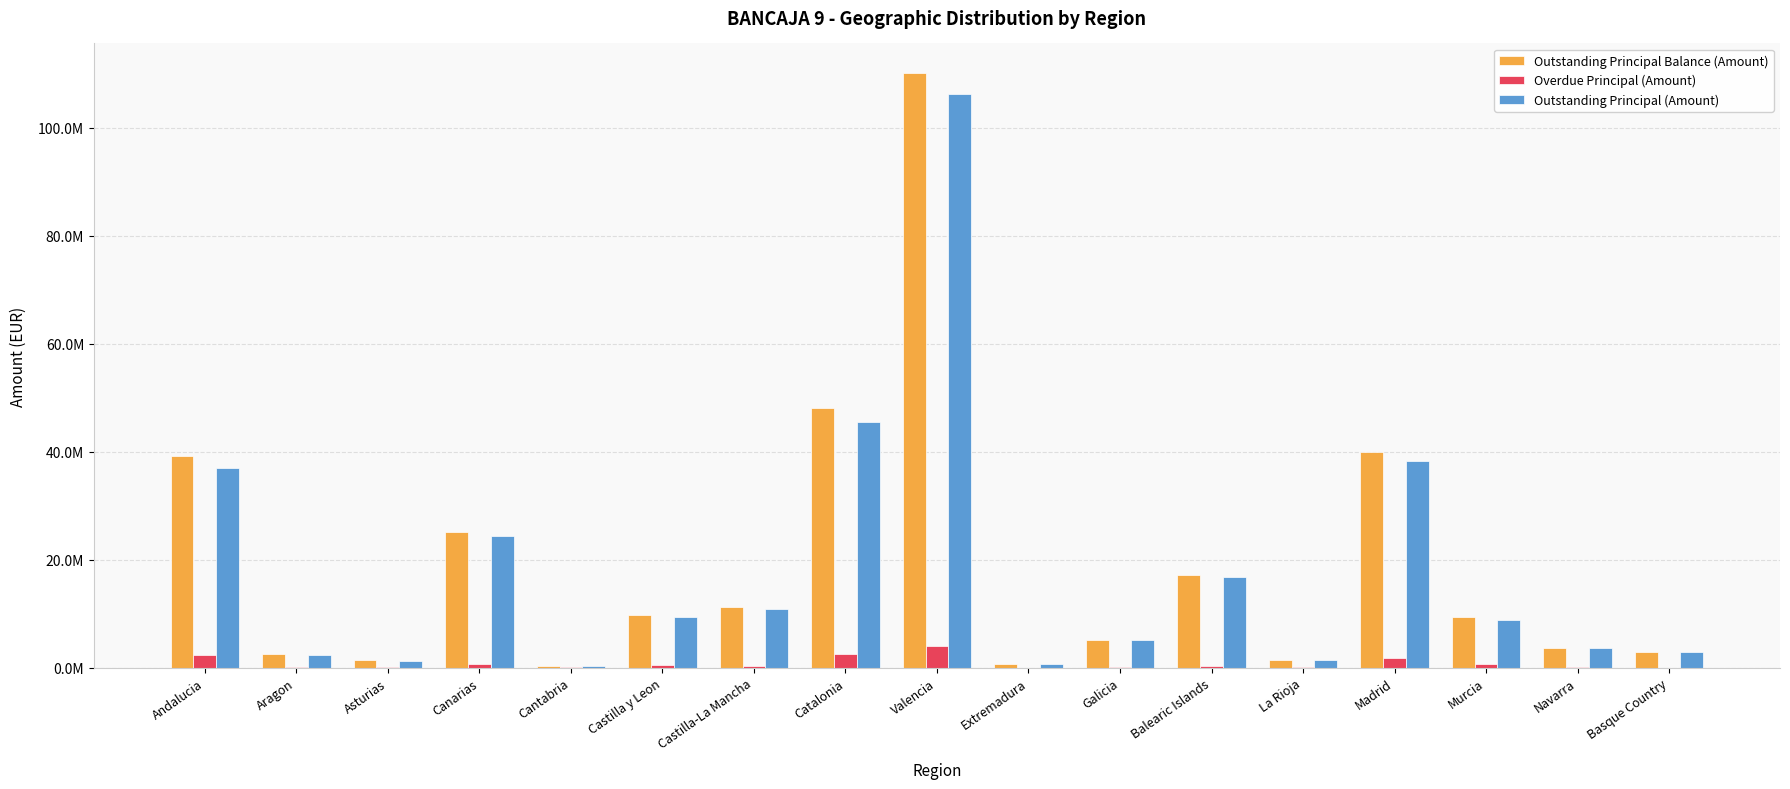

The Outstanding Principal (Amount) series shows 1744134.7 at Galicia. True or false?

False